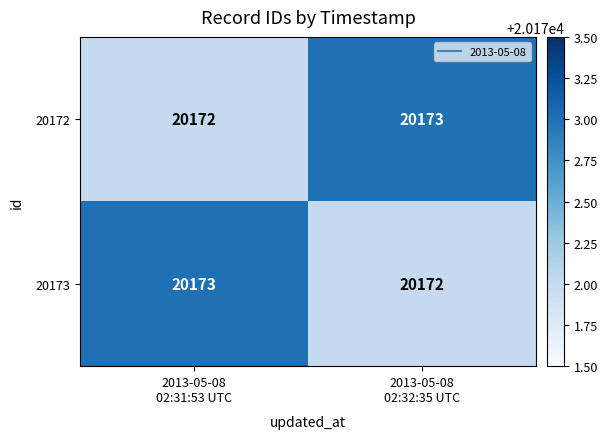

What is the minimum value for 20172?

20172